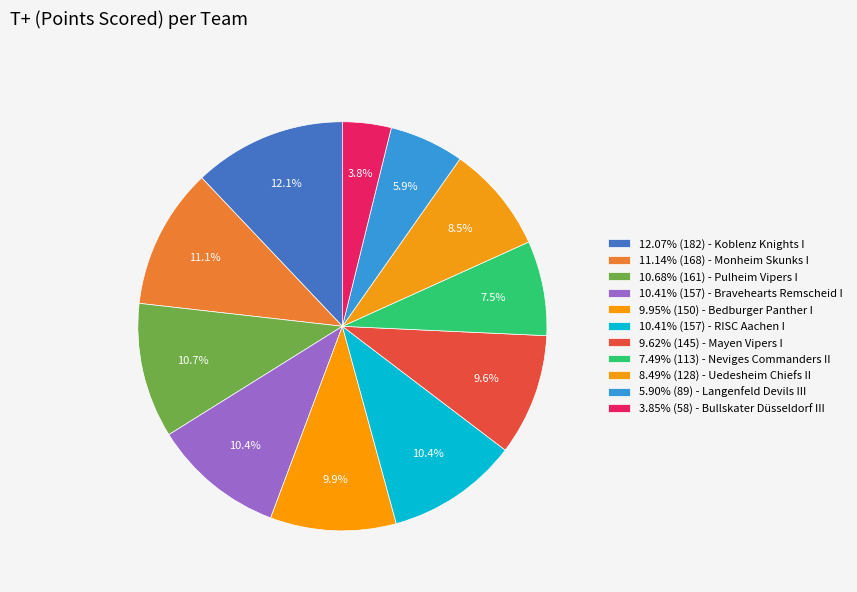

To the nearest percent, what is the difference between the largest and smallest slice percentages?

8%